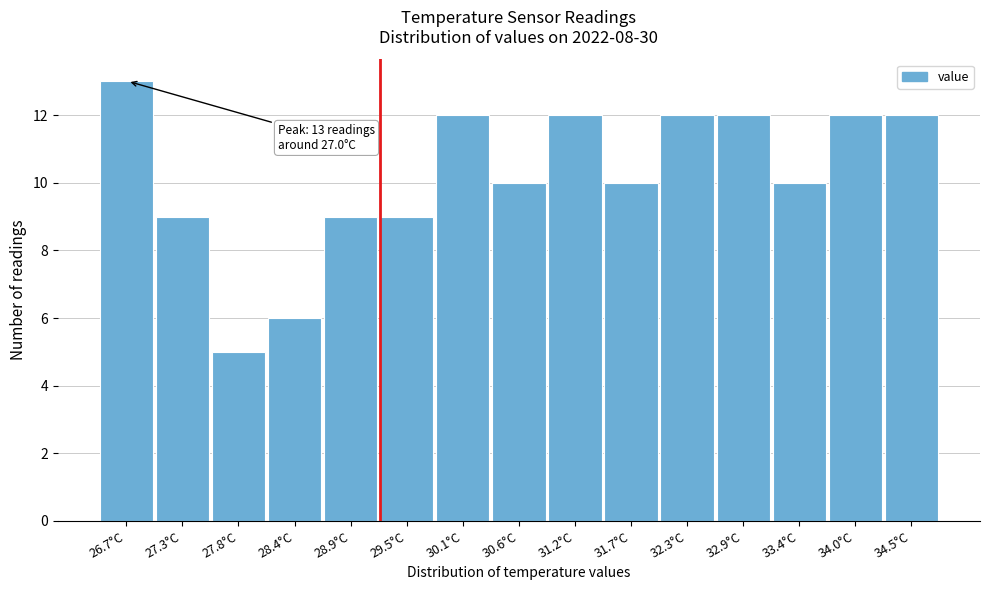

Reading left to right, list all the values displayed in this chart.

26.7°C=13	27.3°C=9	27.8°C=5	28.4°C=6	28.9°C=9	29.5°C=9	30.1°C=12	30.6°C=10	31.2°C=12	31.7°C=10	32.3°C=12	32.9°C=12	33.4°C=10	34.0°C=12	34.5°C=12